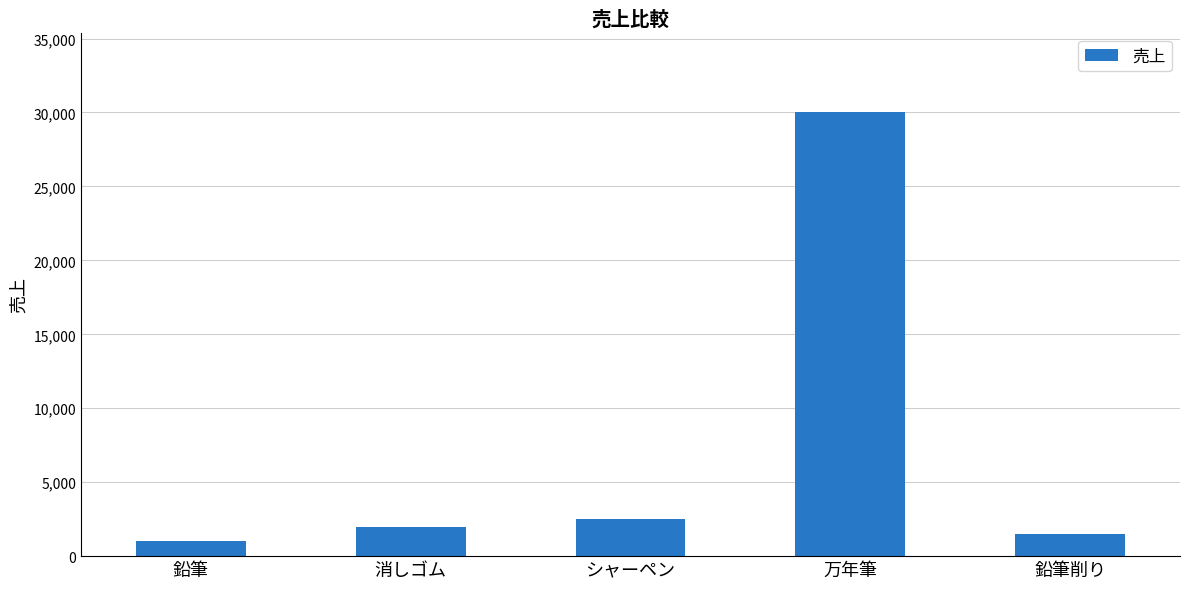

What is the difference between the second highest and minimum values?

1500